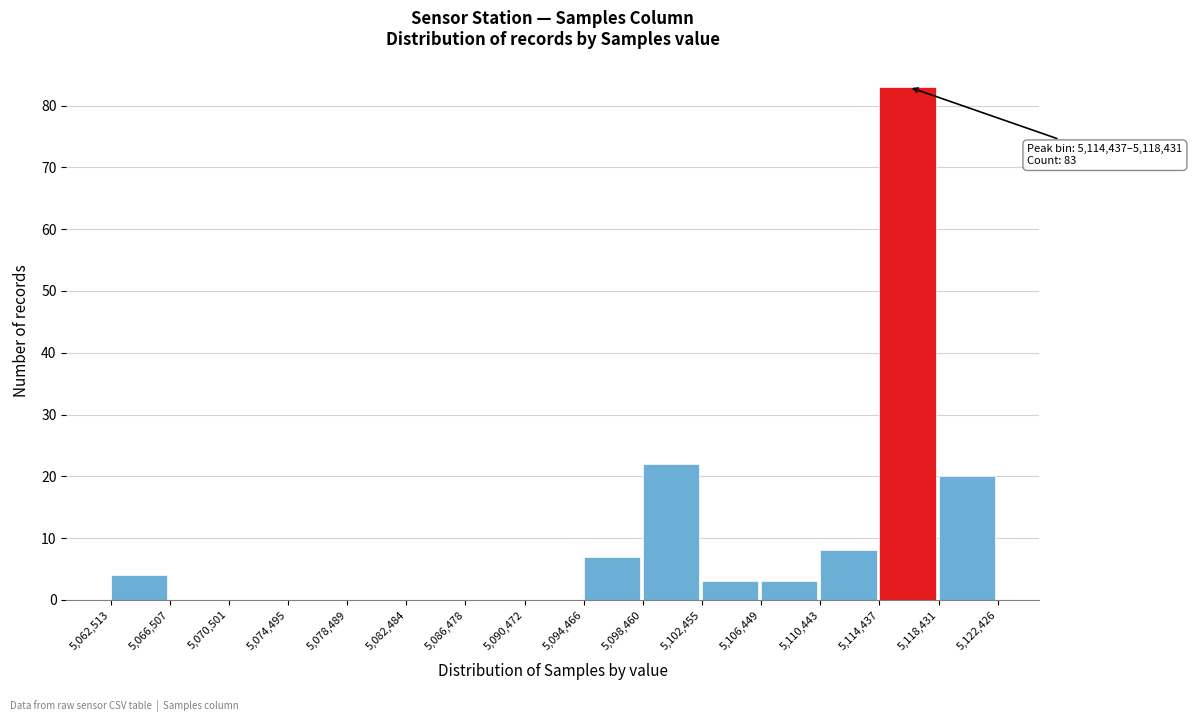

Over which range of the x-axis is the bar tallest?

5,114,437 to 5,118,431